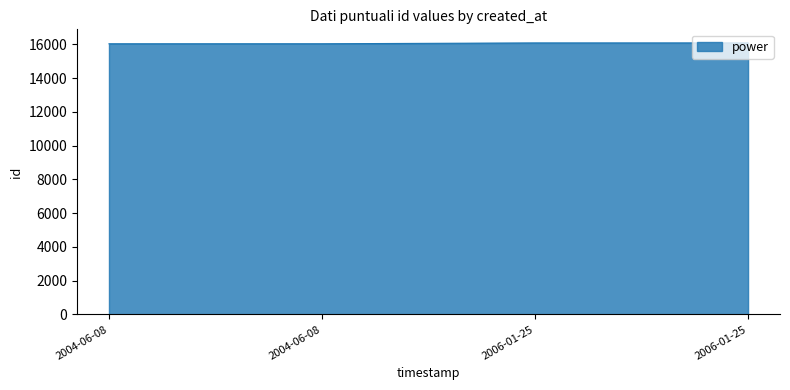

Does the chart display data point markers on the line(s)?

No